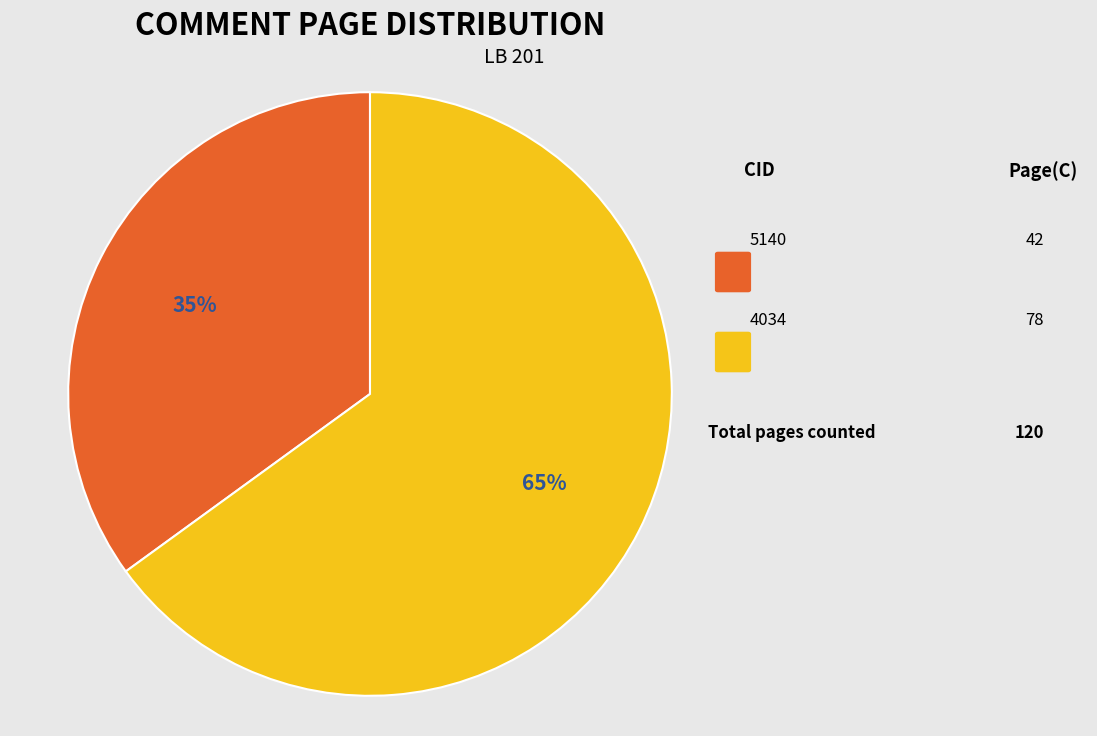

Does any single category account for the majority?

Yes